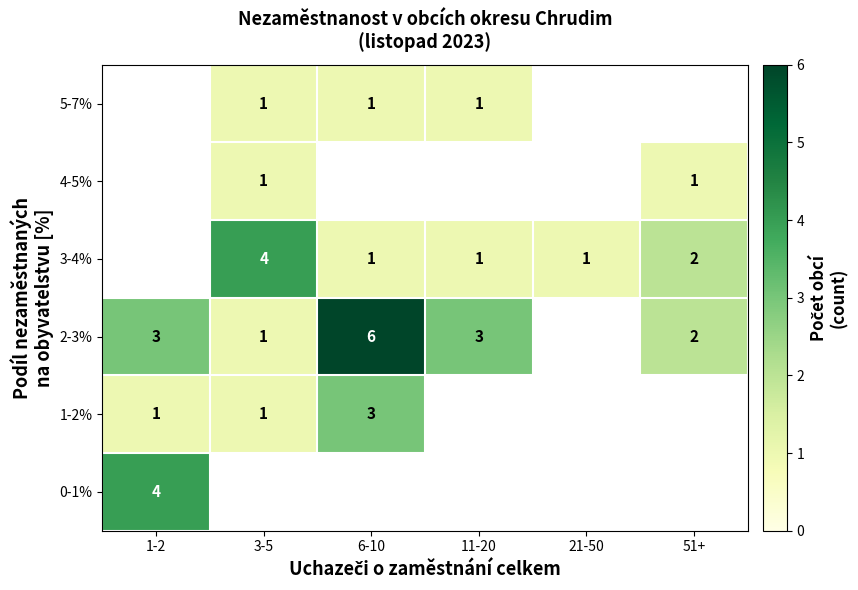

The value of 5-7% at 6-10 is 0. True or false?

False